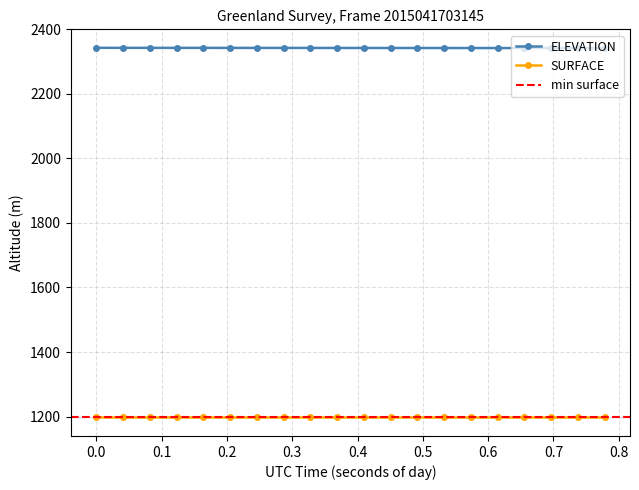

True or false: ELEVATION and SURFACE intersect in this chart.

False